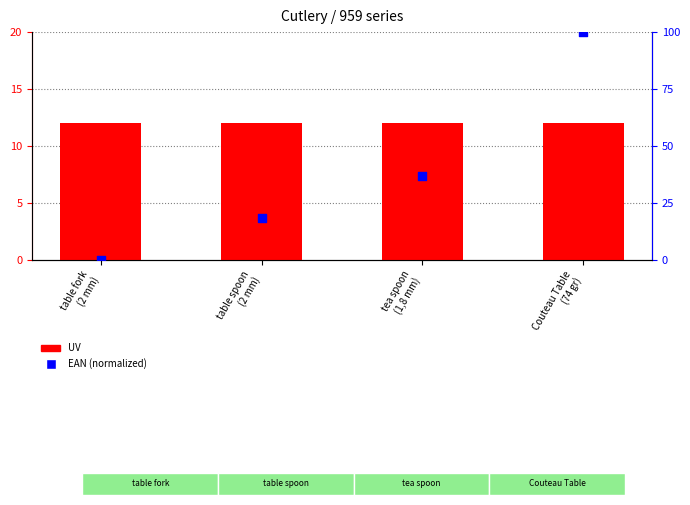

Is the value of EAN (norm) at tea spoon
(1,8 mm) greater than the value of UV at Couteau Table
(74 gr)?

Yes